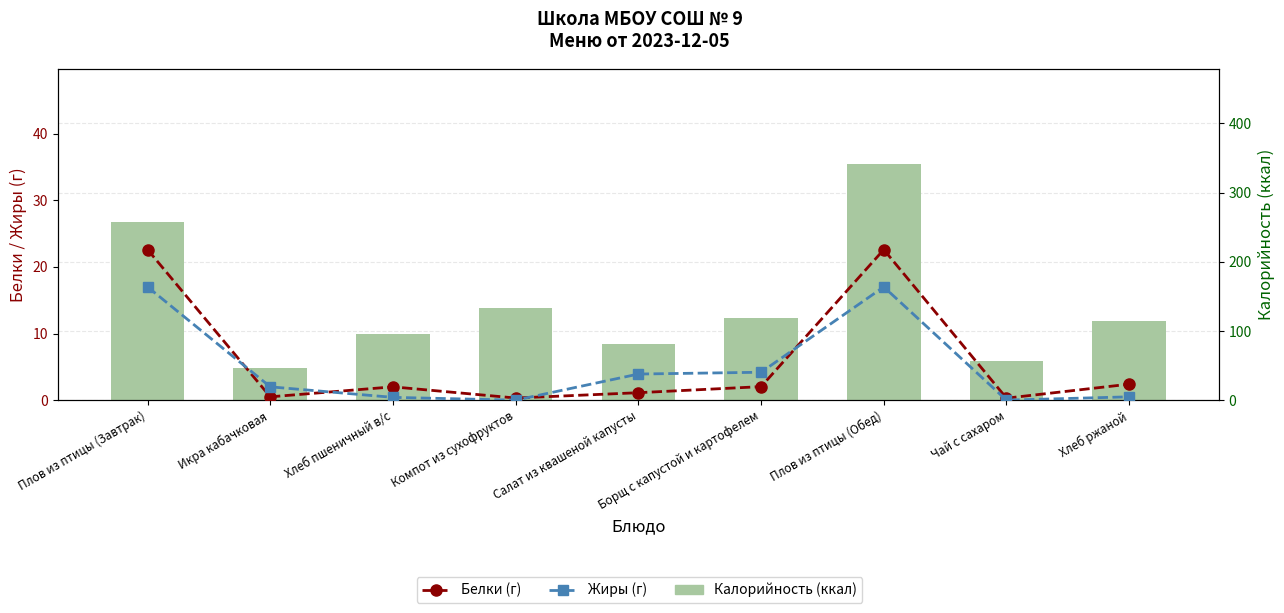

At which label is Белки (г) closest to 11?

Хлеб ржаной